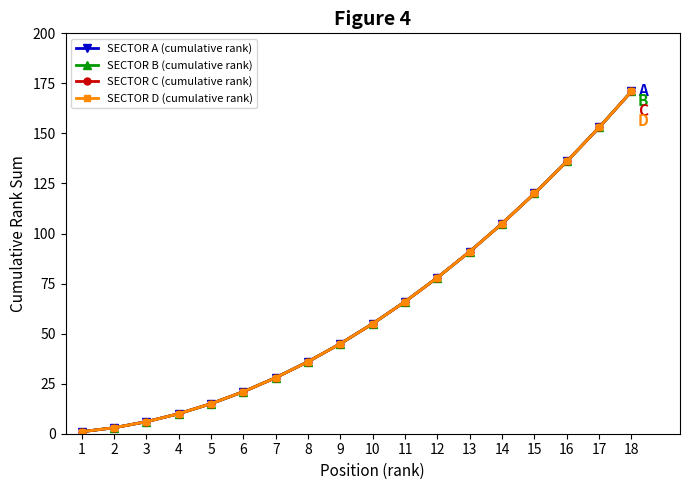

What is the difference between the second highest and minimum values in the SECTOR D (cumulative rank) series?

152